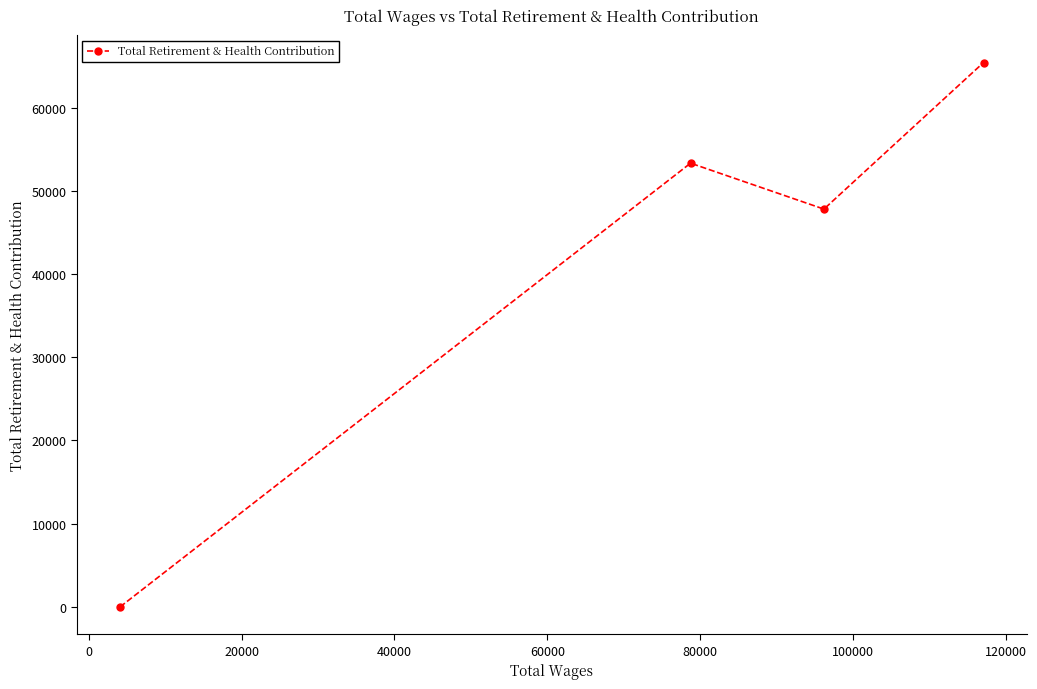

What is the difference between the second highest and second lowest values?

5519